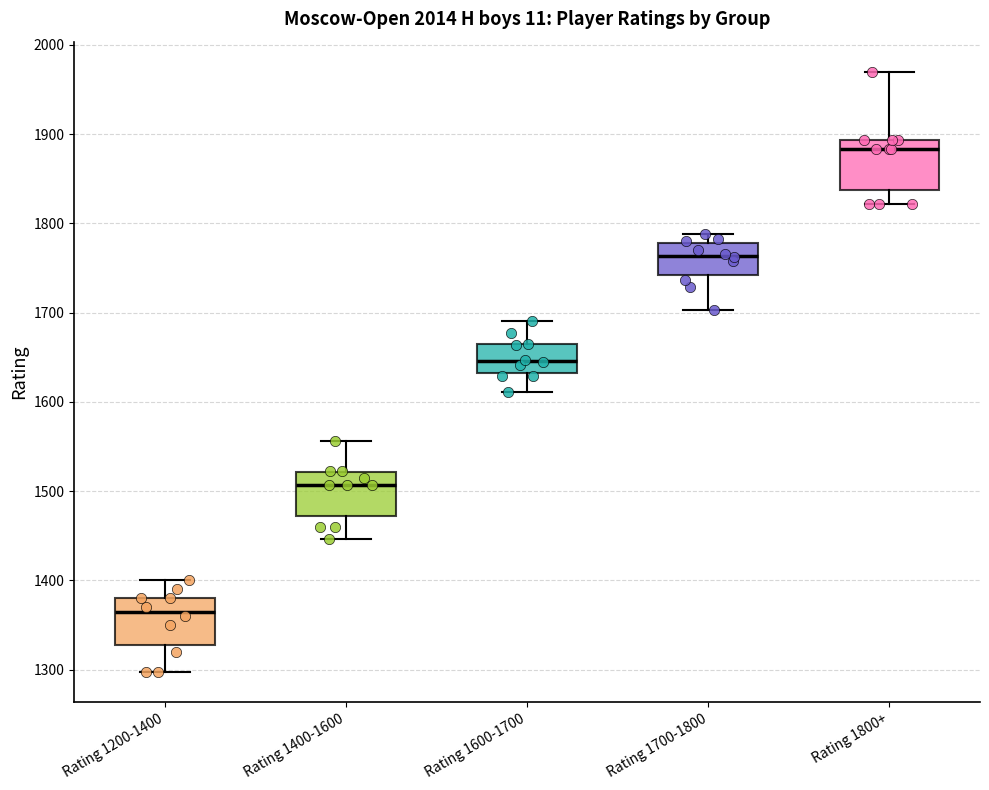

Where does the lower whisker of the box for Rating 1800+ end on the y-axis? The values are not printed on the chart, so give them approximately, as read against the axis.

1820